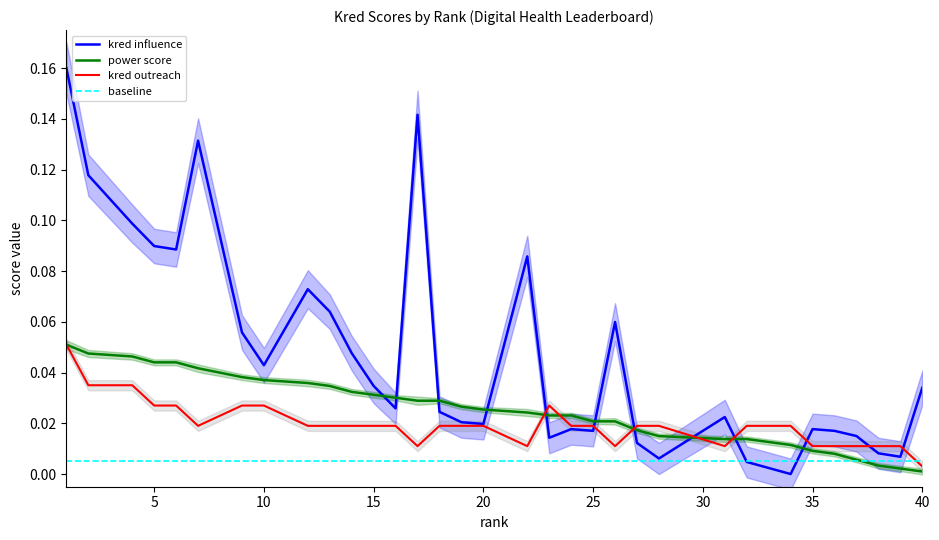

After their last crossing, which series has the higher values: kred influence or power score?

kred influence